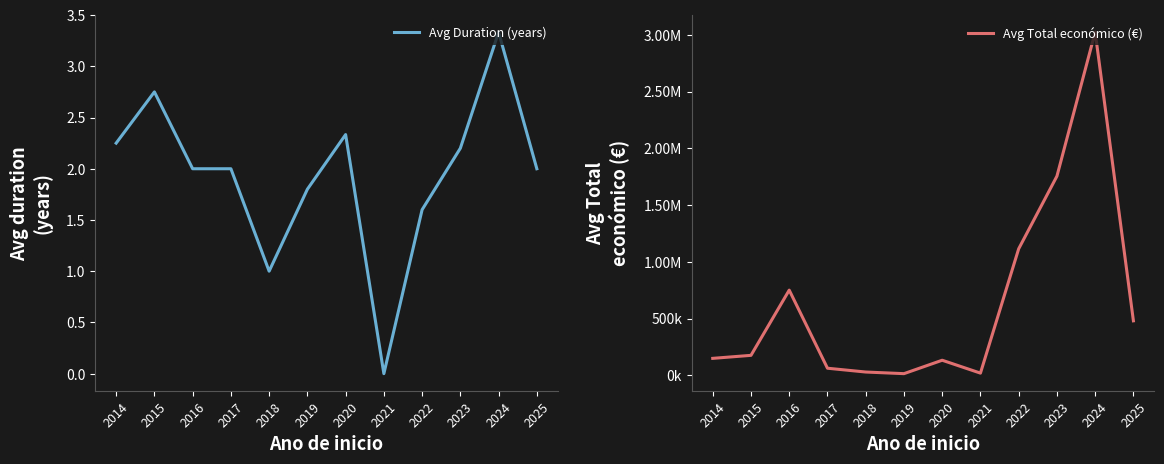

How many lines are shown in the chart?

2